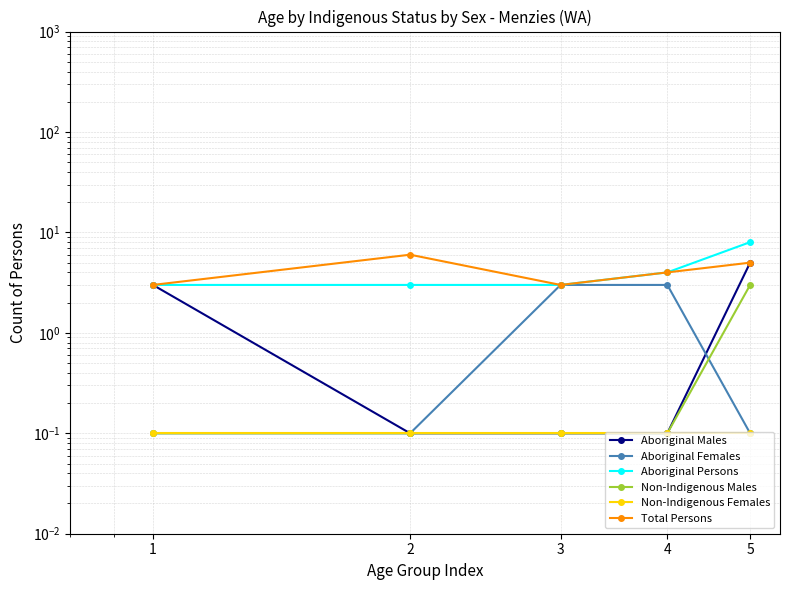

What is the difference between the highest and lowest values at 1?

2.9